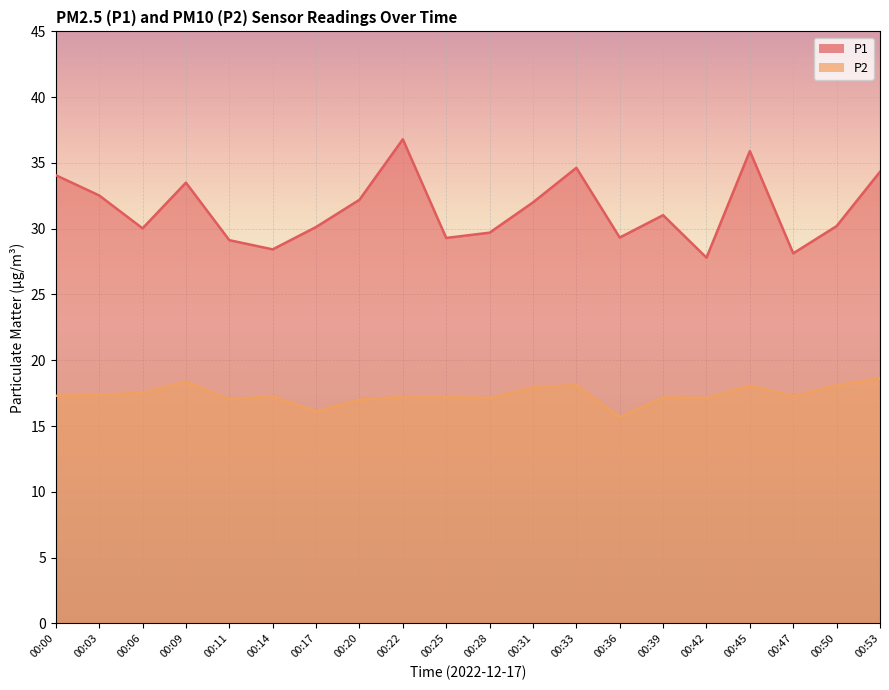

What is the difference between the maximum and minimum values in the P1 series?

9.0